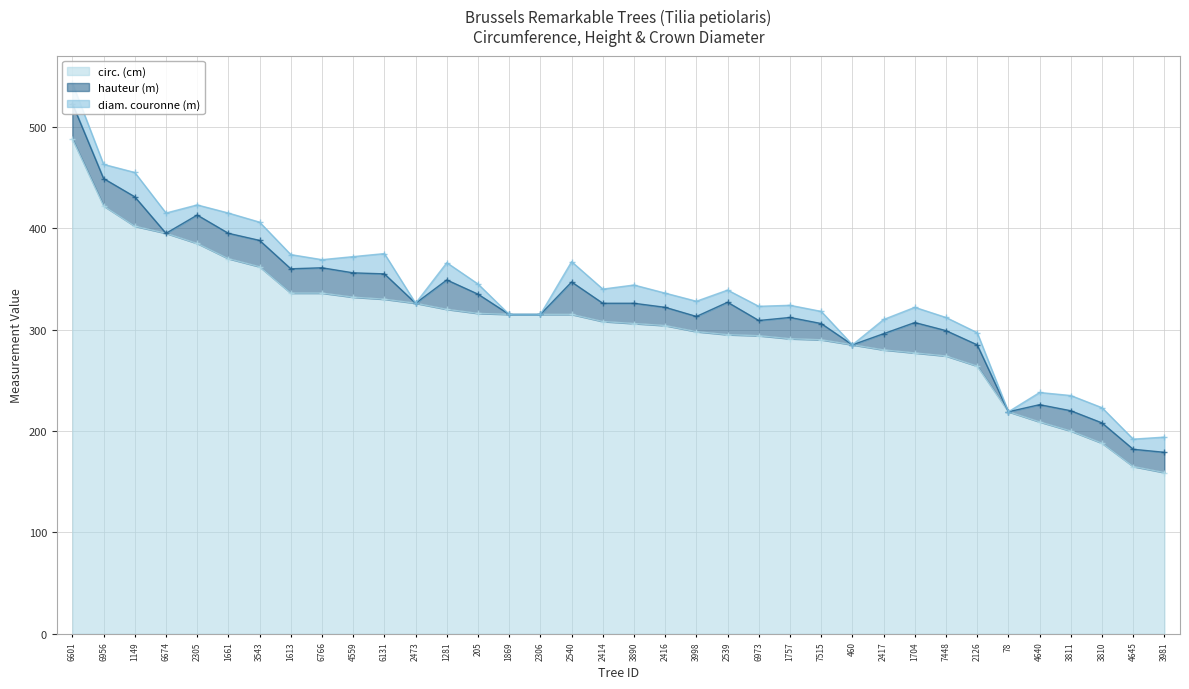

What is the difference between the hauteur (m) values at 2306 and 4645?

17